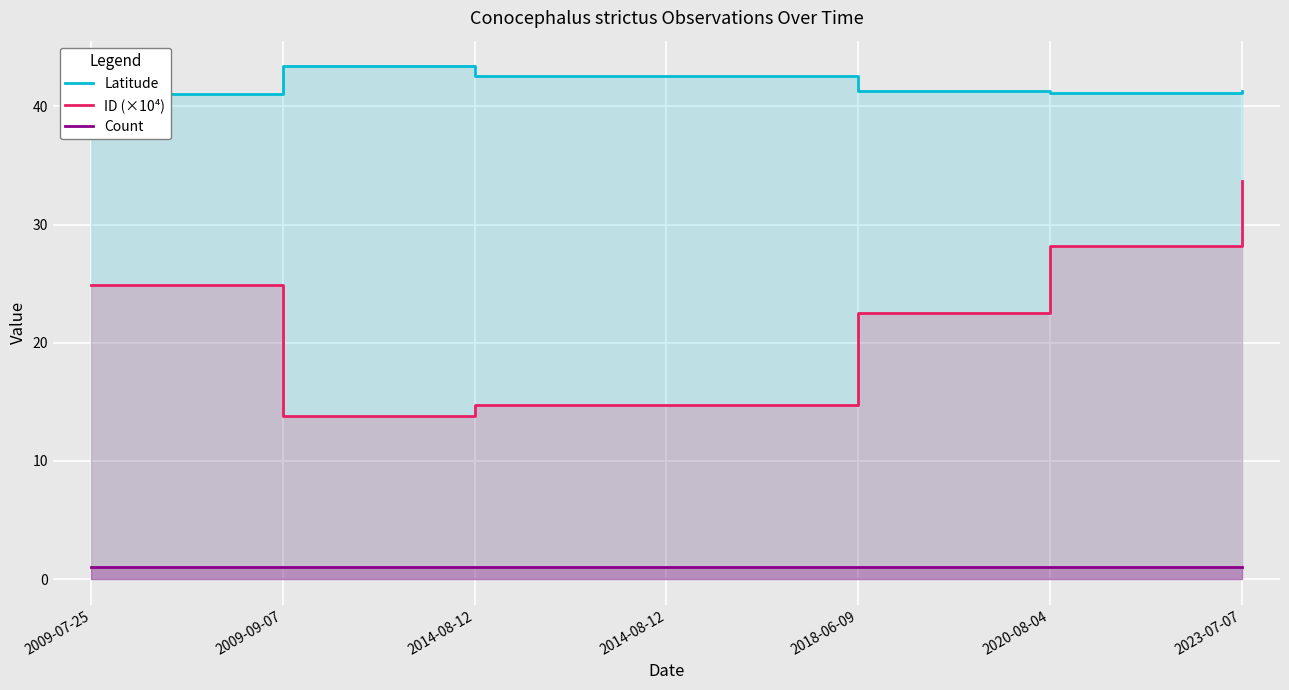

How many data points does each series have?

7